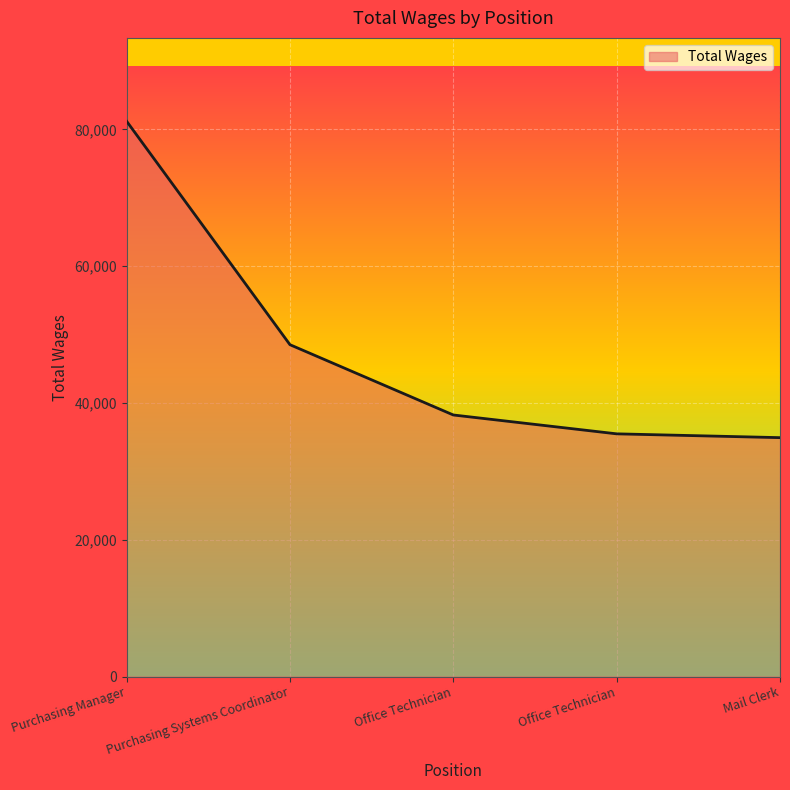

Which label corresponds to the smallest value in the chart?

Mail Clerk